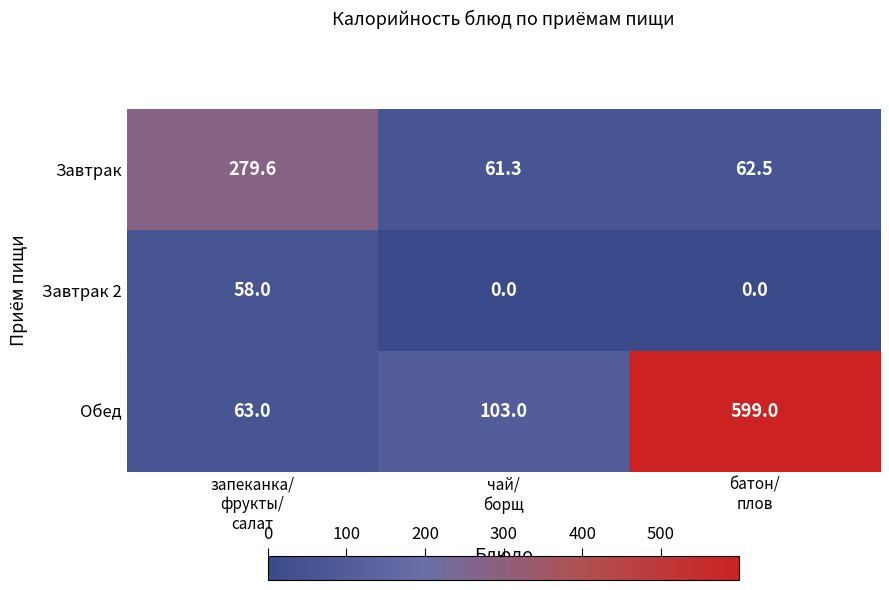

How many values in the Завтрак 2 series exceed 0?

1